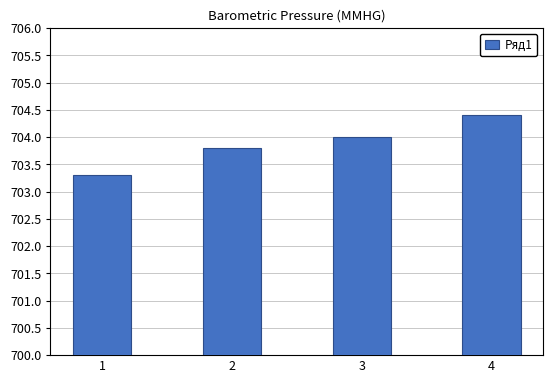

Reading right to left, extract all data points from this chart.

4=704.4	3=704.0	2=703.8	1=703.3